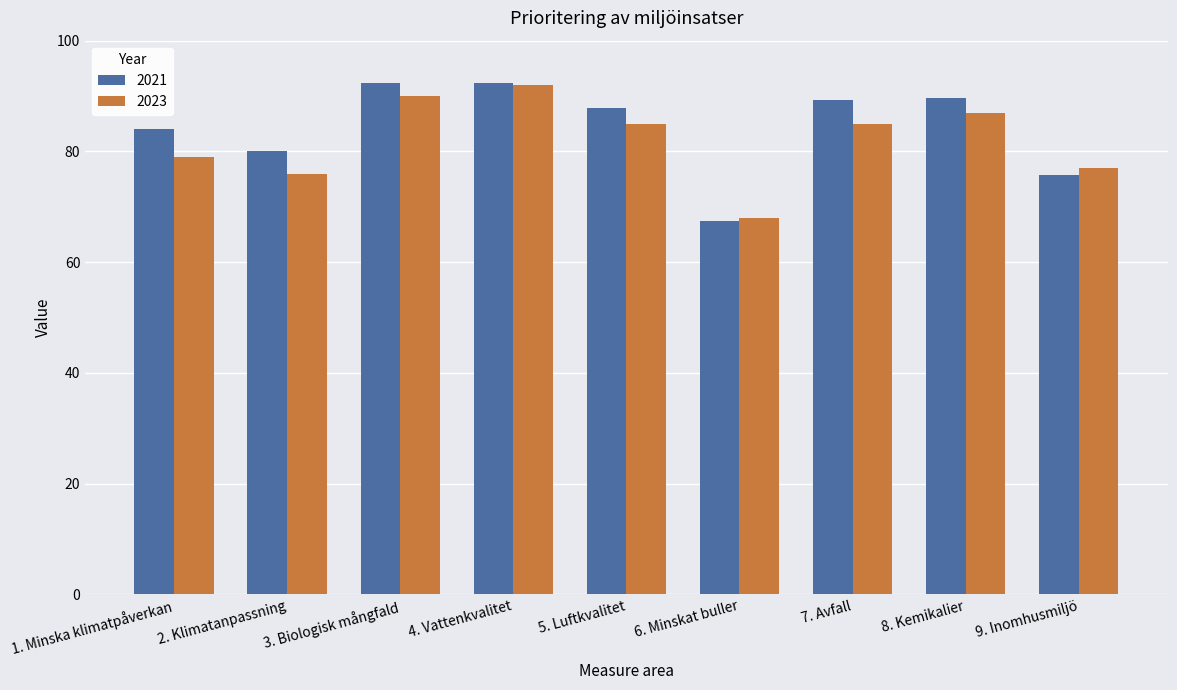

At which label is 2023 closest to 80?

1. Minska klimatpåverkan